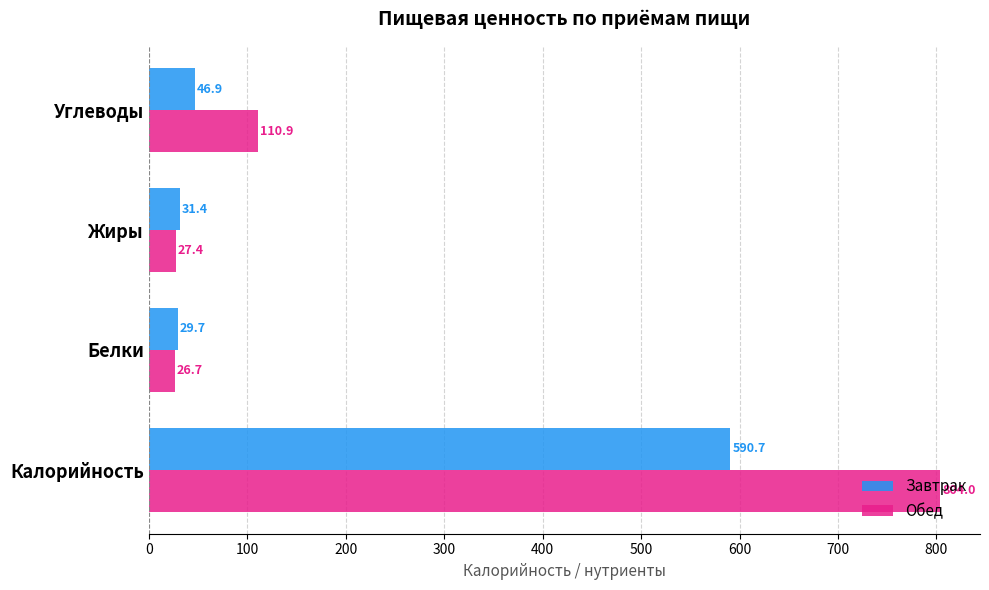

Is the value of Завтрак at Белки greater than the value of Обед at Белки?

Yes